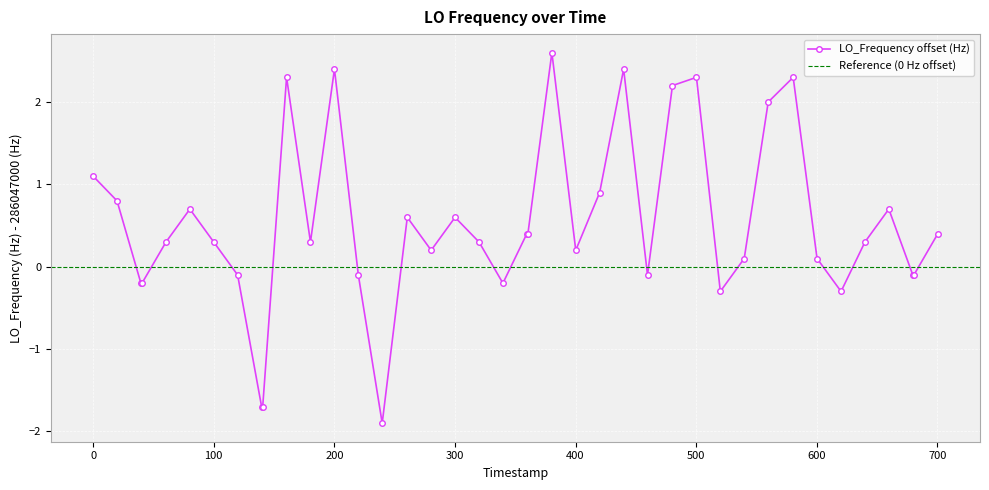

True or false: LO_Frequency offset (Hz) has a value of 0.3 at 0.

False